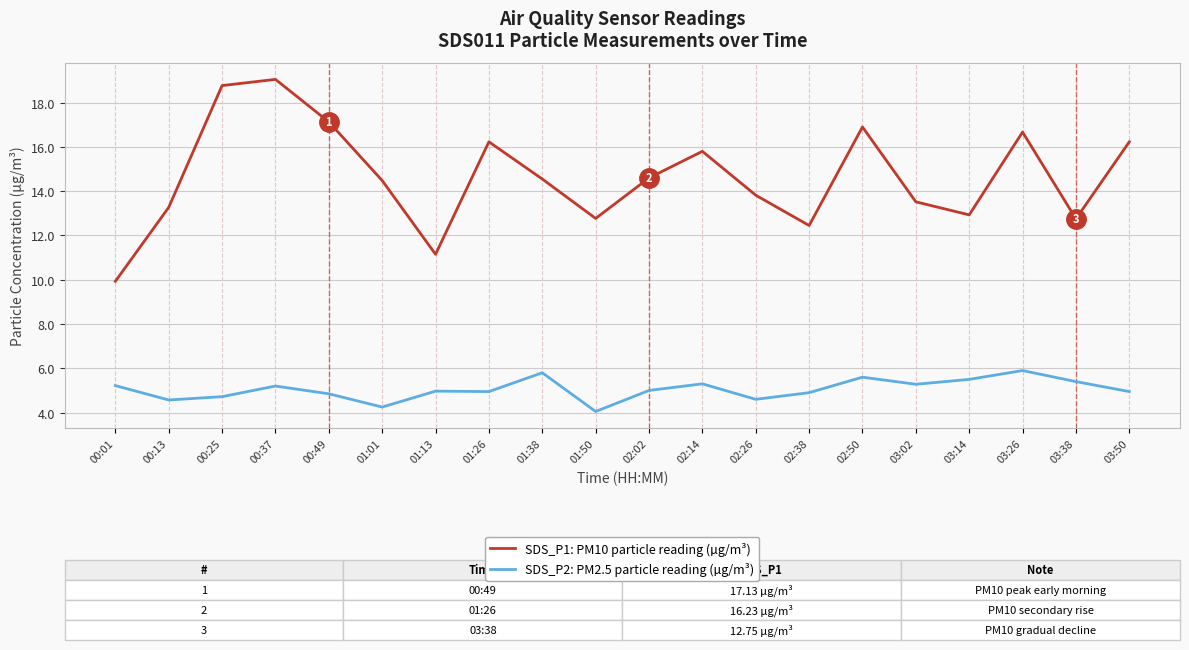

Rank the series at 00:49 from lowest to highest value.

SDS_P2: PM2.5 particle reading (µg/m³), SDS_P1: PM10 particle reading (µg/m³)